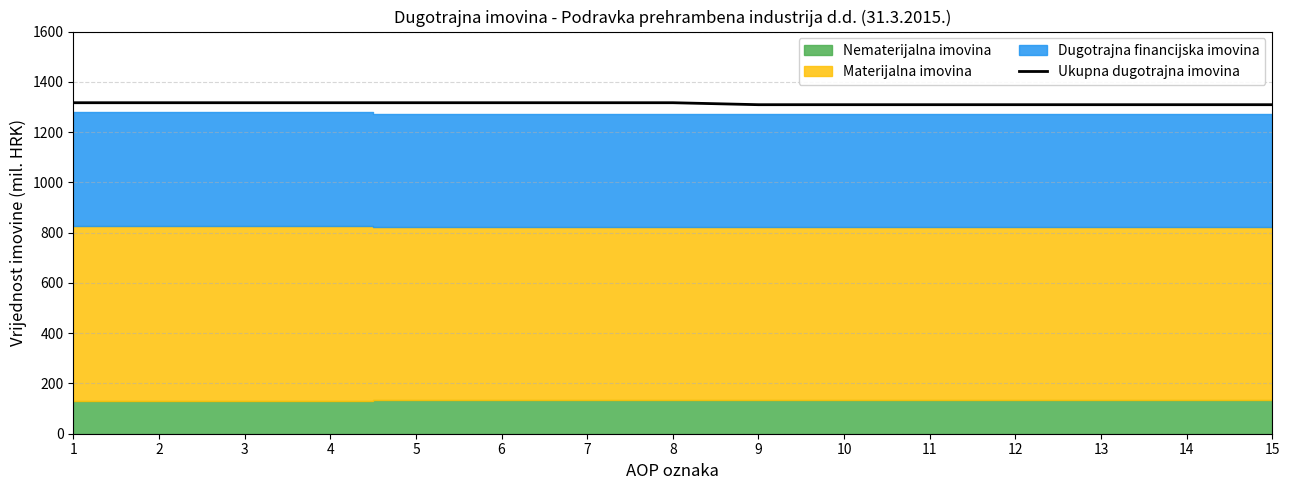

What is the value of the 12th point from the left?

1309.0